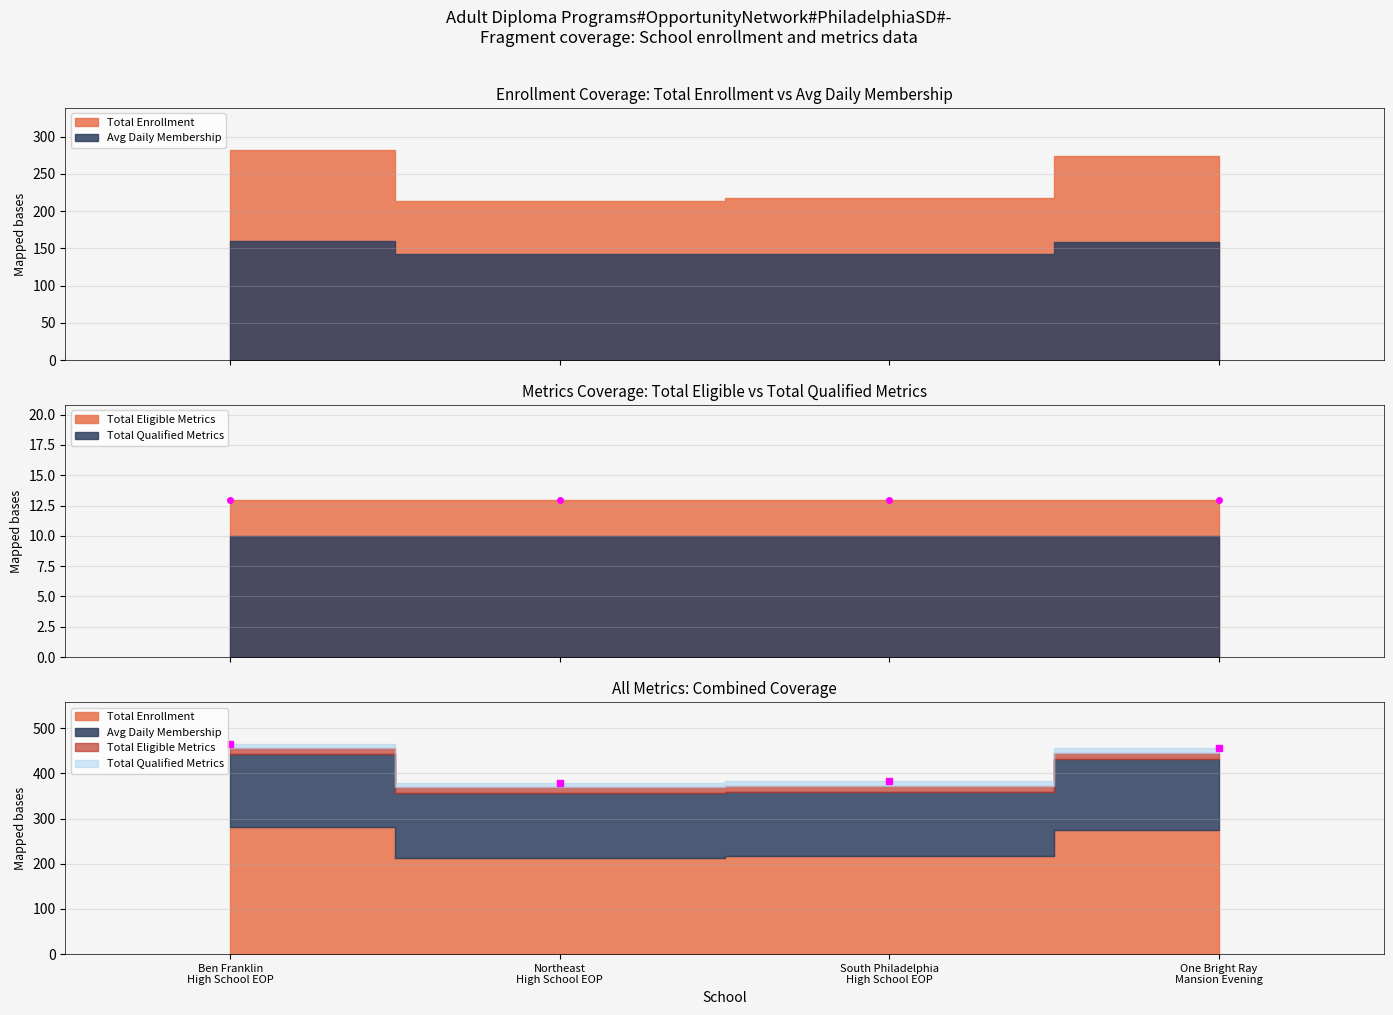

What is the difference between the highest and lowest values at Northeast High School EOP?

203